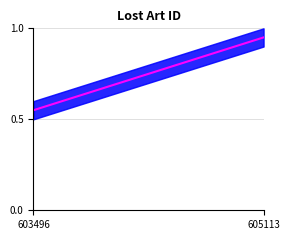

Which label corresponds to the smallest value in the chart?

603496